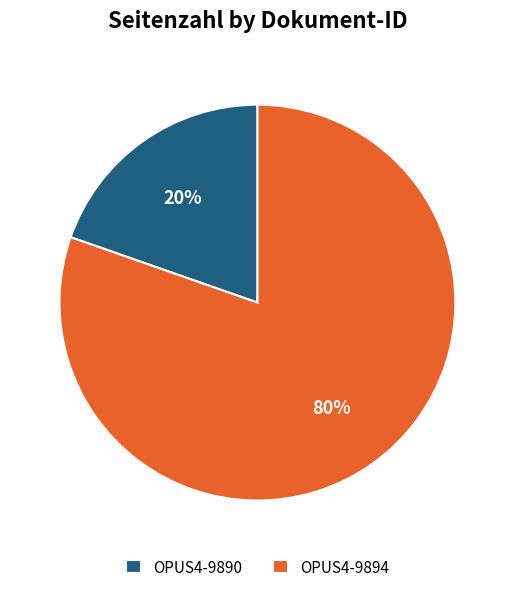

Which category accounts for the majority?

OPUS4-9894